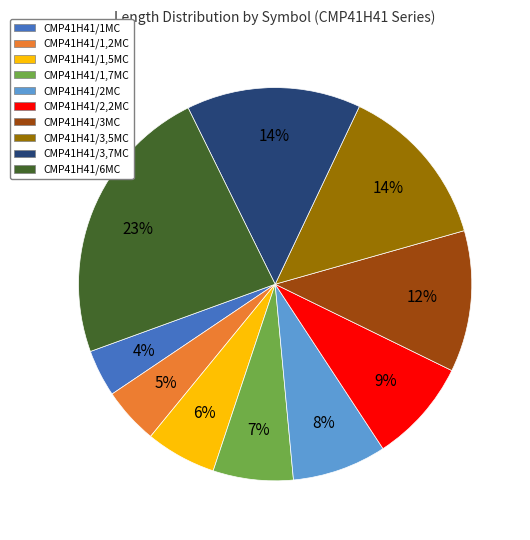

Count the number of slices in the pie.

10